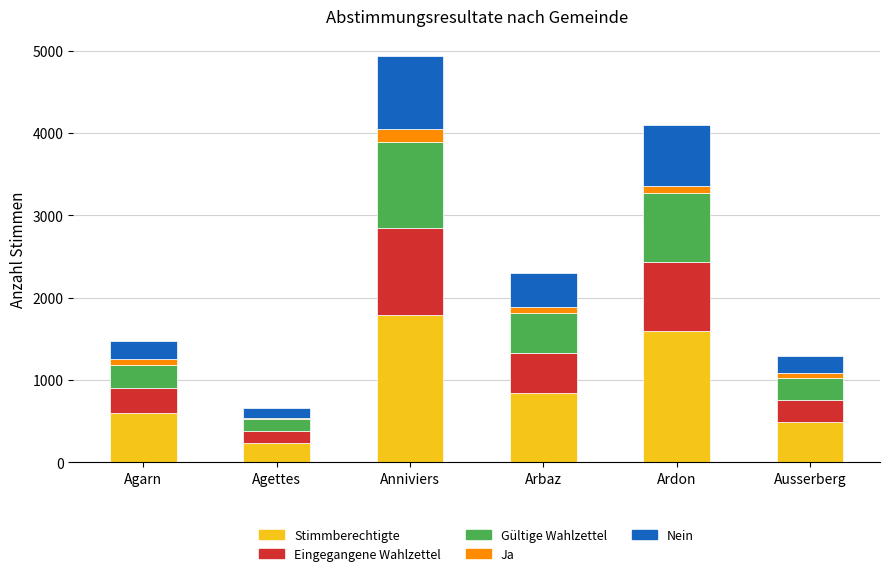

Reading left to right, list the values for the Stimmberechtigte series.

Agarn=596	Agettes=238	Anniviers=1791	Arbaz=836	Ardon=1589	Ausserberg=484